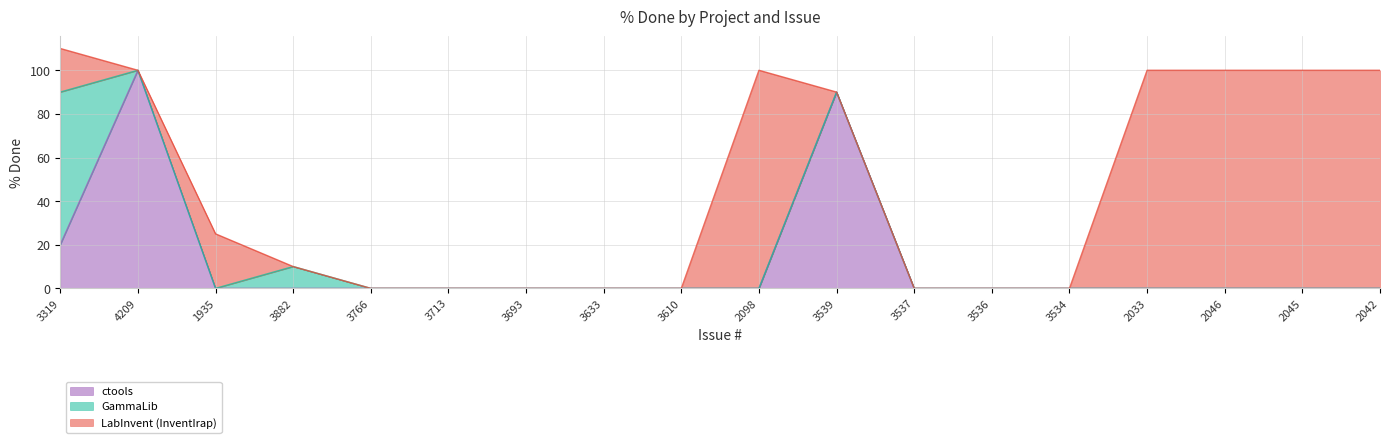

Which category has the highest value in the ctools series?

4209